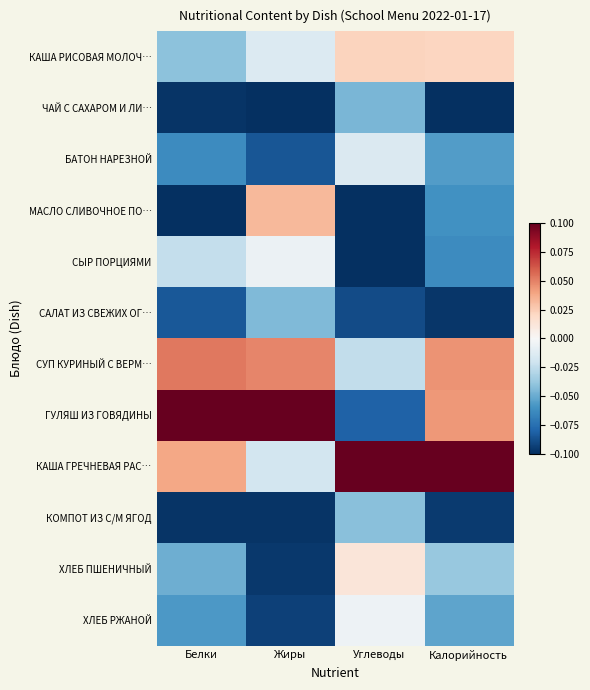

Which series has the largest range (max minus min)?

ГУЛЯШ ИЗ ГОВЯДИНЫ